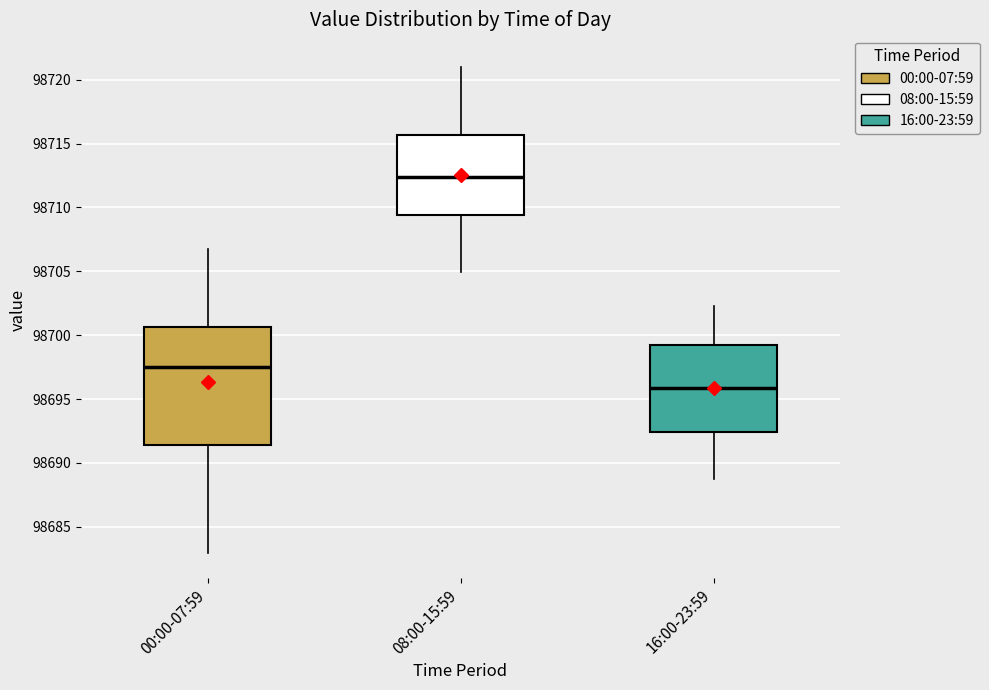

Which box is the tallest, from its lower edge to its upper edge?

00:00-07:59